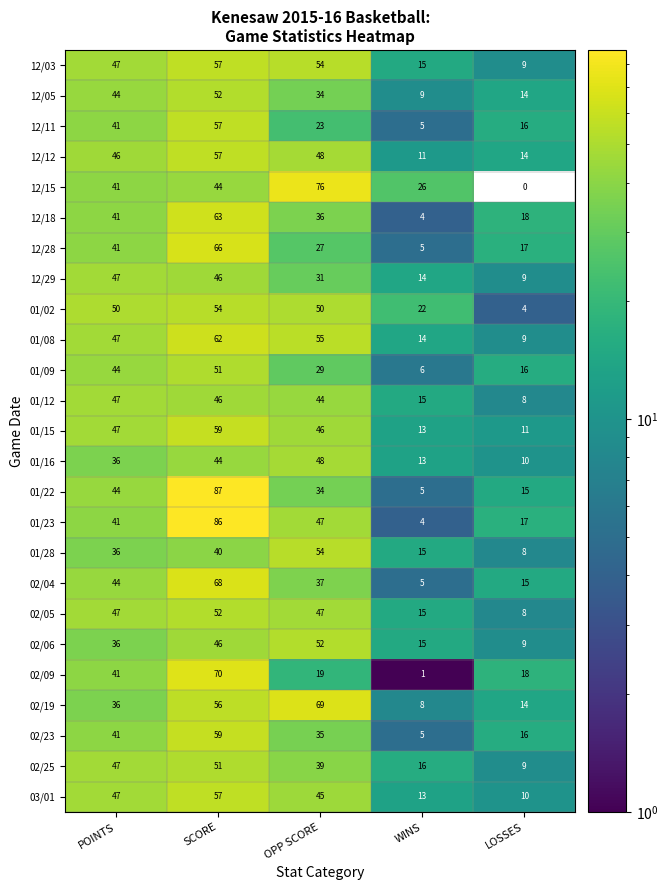

Rank the categories by 01/15 value from highest to lowest.

SCORE, POINTS, OPP SCORE, WINS, LOSSES